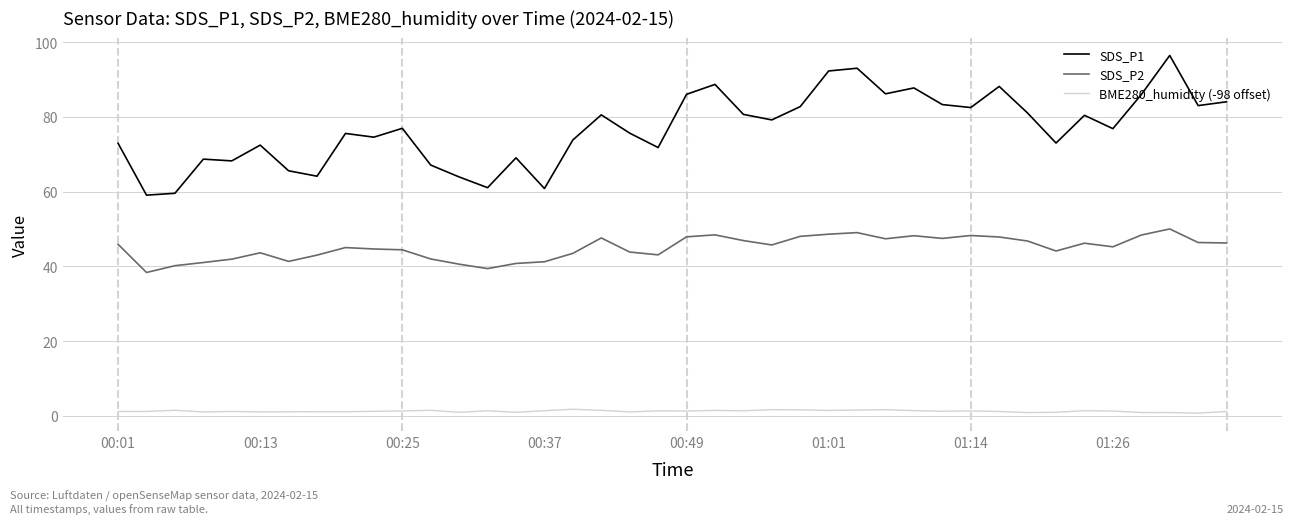

Which series has the largest total across all categories?

SDS_P1